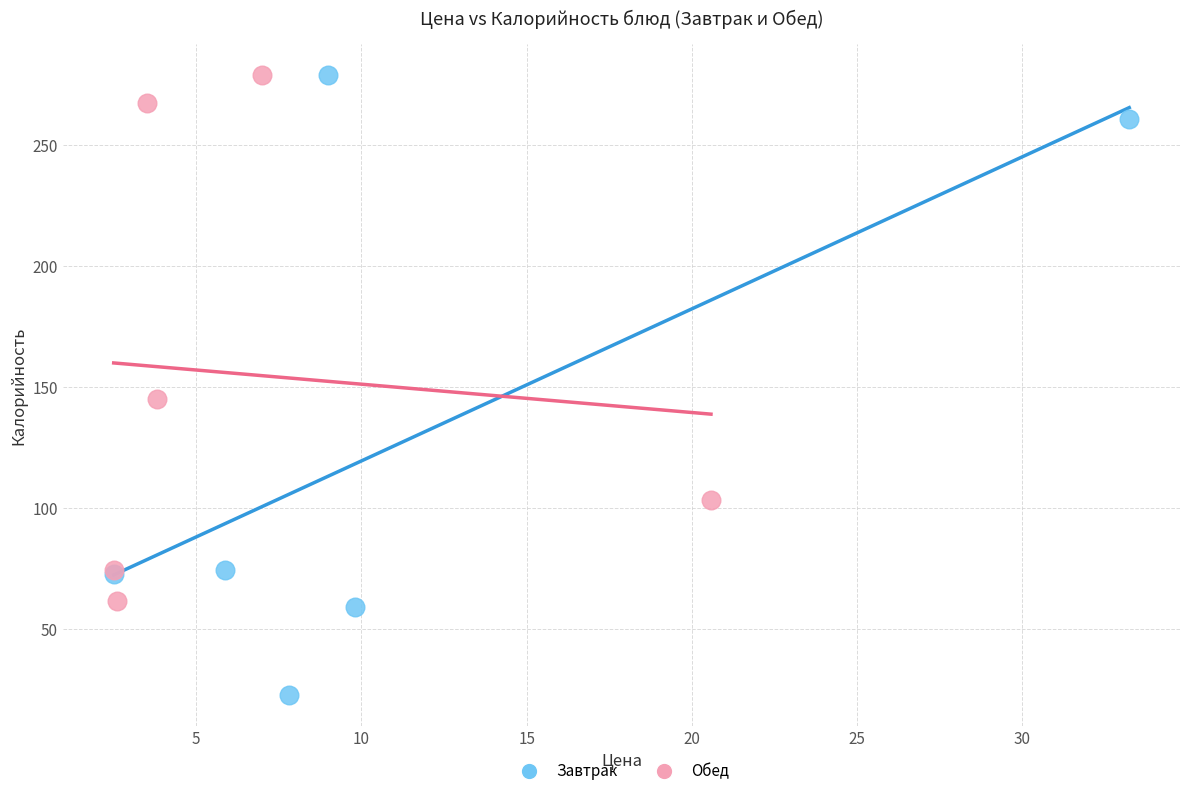

Which series has the widest spread of Y values?

Завтрак